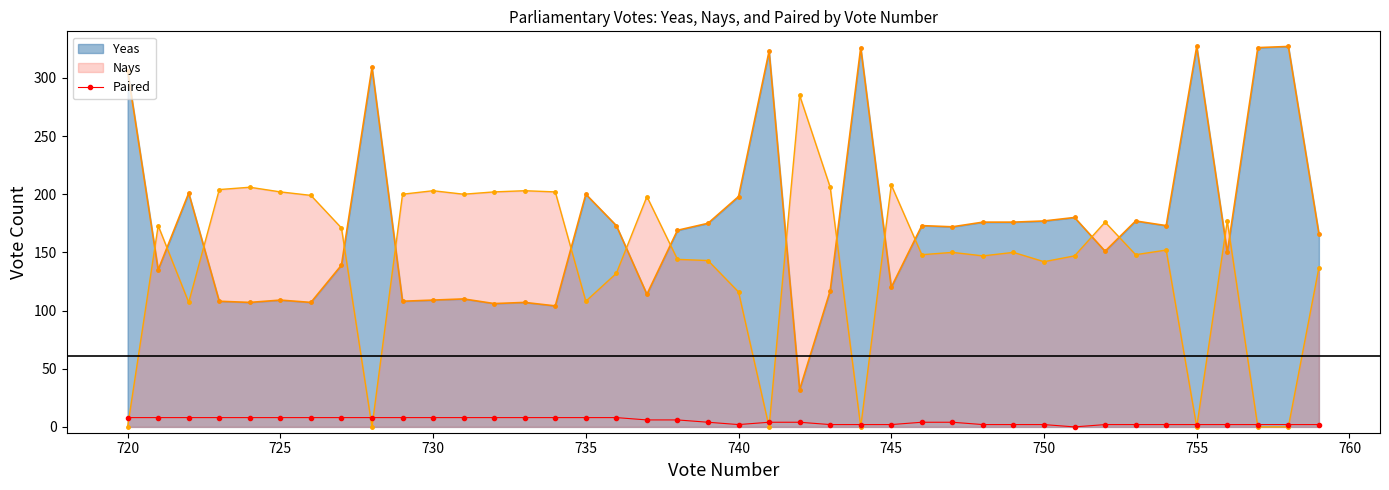

List the series in order of their overall mean, lowest first.

Paired, Nays, Yeas